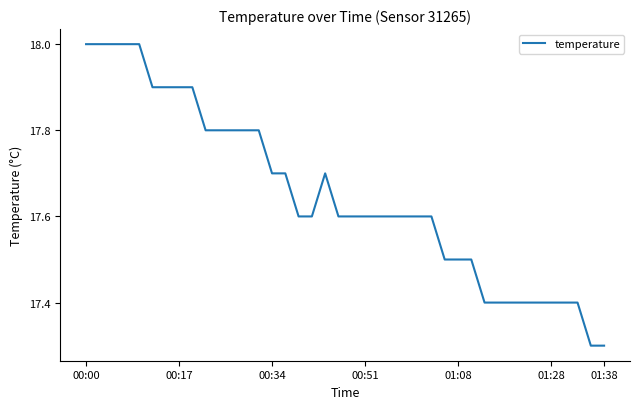

What is the greatest value displayed?

18.0